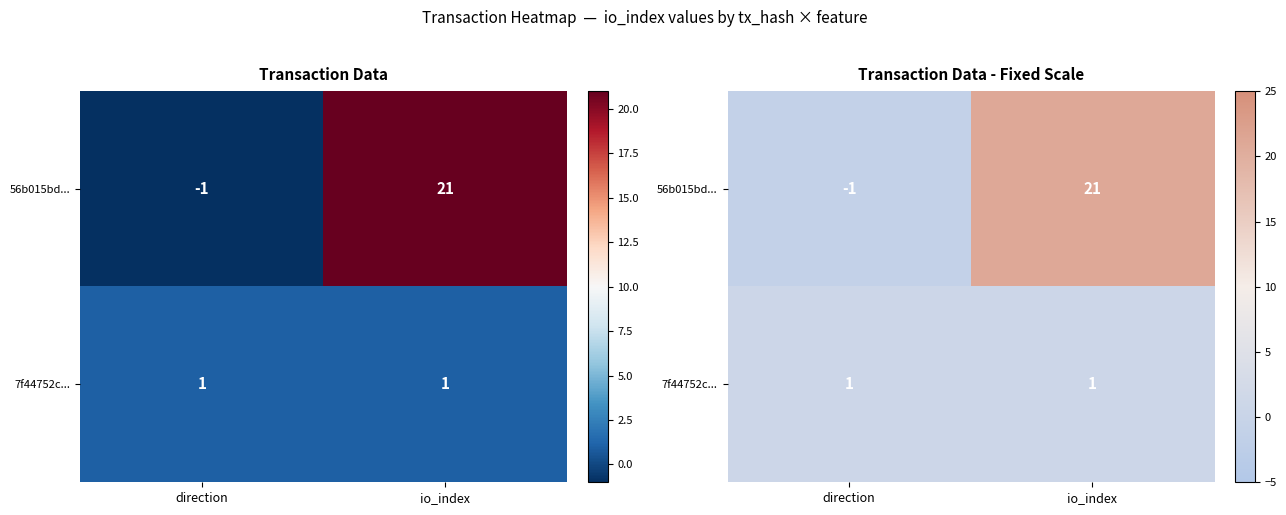

Count the number of categories in the chart.

2